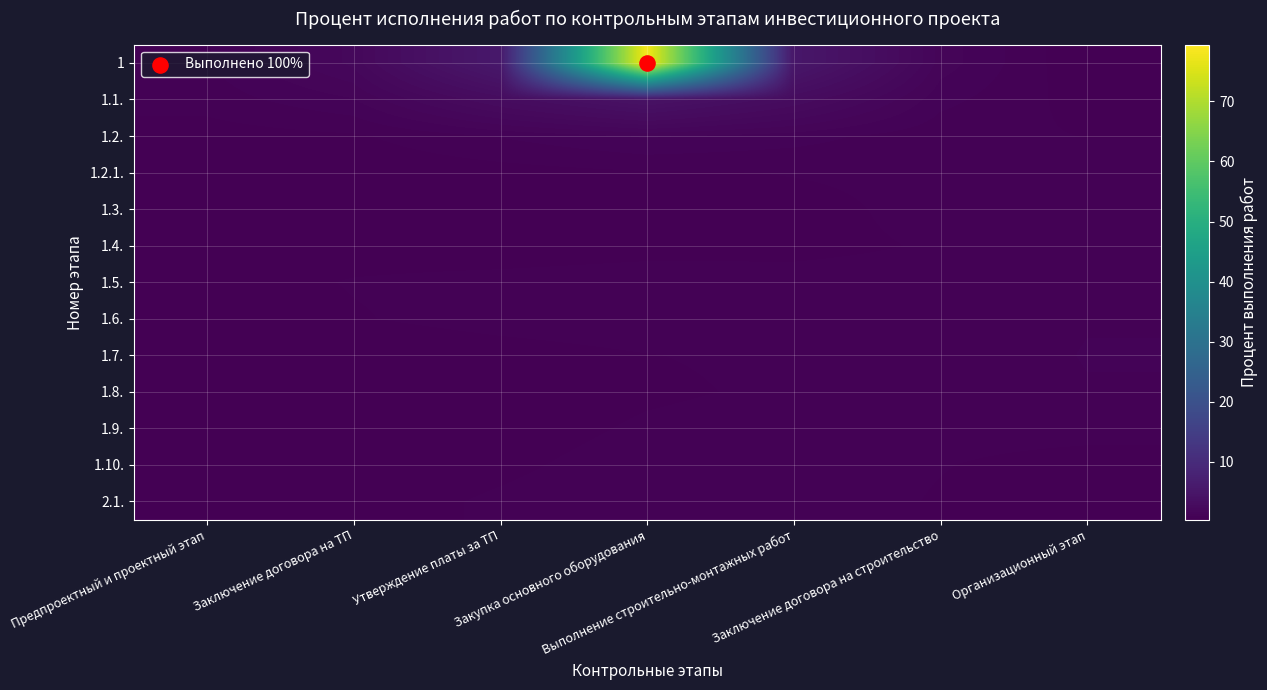

What is the spread (max minus min) of values at Выполнение строительно-монтажных работ?

4.6